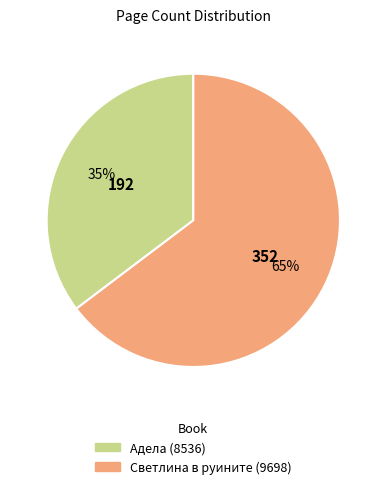

True or false: Адела (8536) accounts for 35% of the total.

True